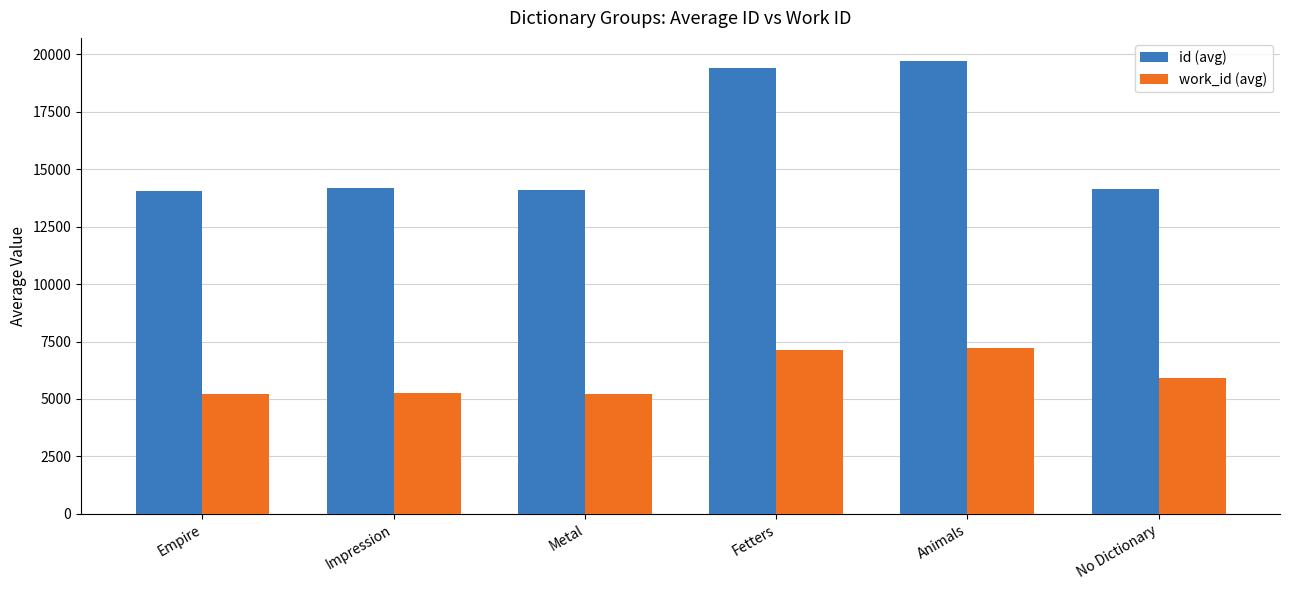

What value does the id (avg) series have at Empire?

14042.0